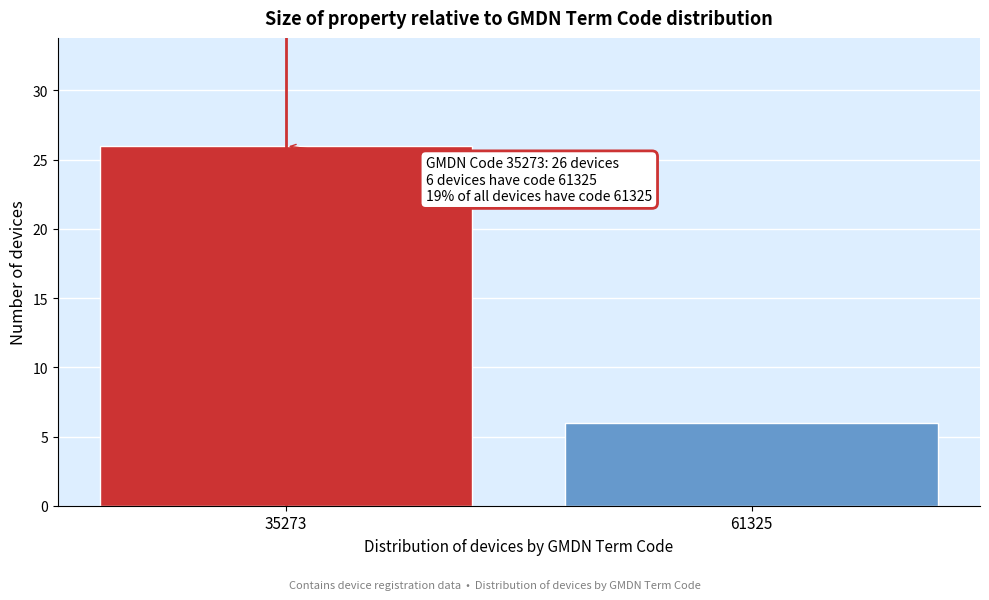

Reading right to left, extract all data points from this chart.

6	26